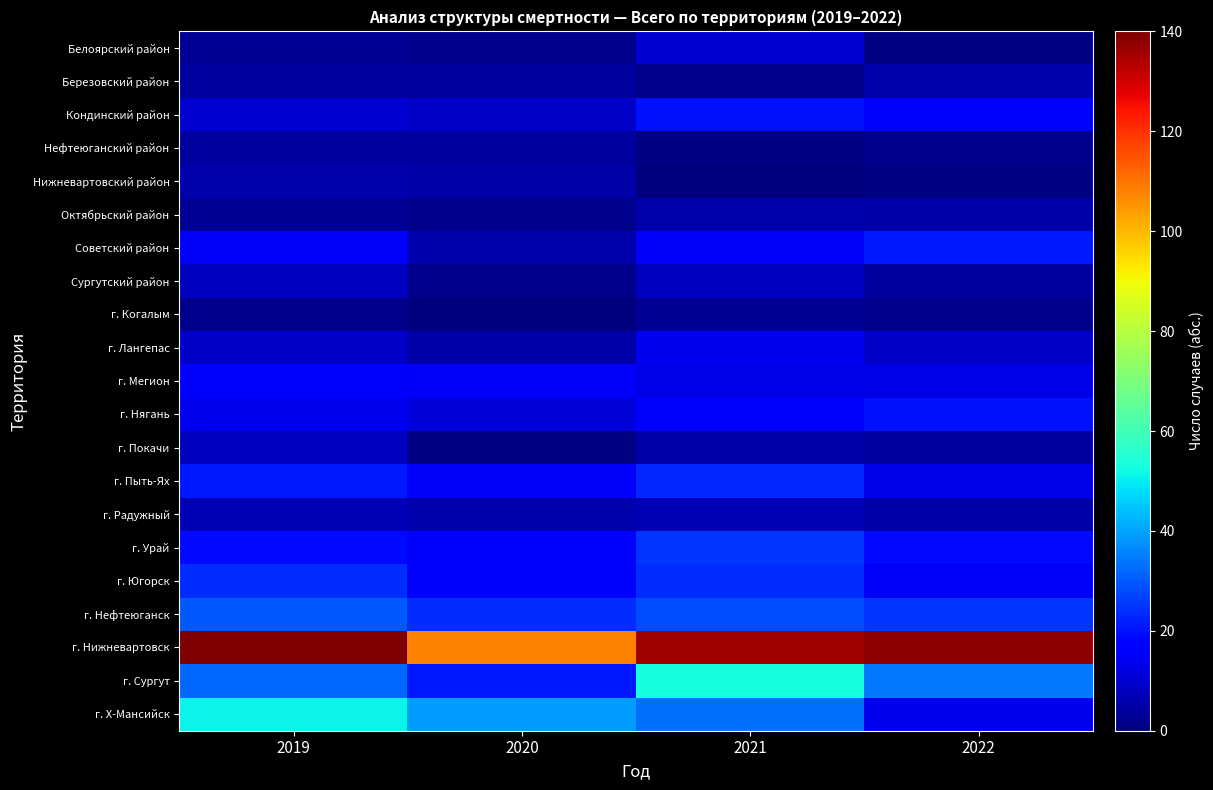

List the series in order of their peak value, lowest first.

г. Когалым, Нефтеюганский район, Березовский район, Нижневартовский район, Октябрьский район, г. Радужный, Сургутский район, г. Покачи, Белоярский район, г. Лангепас, г. Мегион, Кондинский район, г. Нягань, Советский район, г. Пыть-Ях, г. Югорск, г. Урай, г. Нефтеюганск, г. Х-Мансийск, г. Сургут, г. Нижневартовск